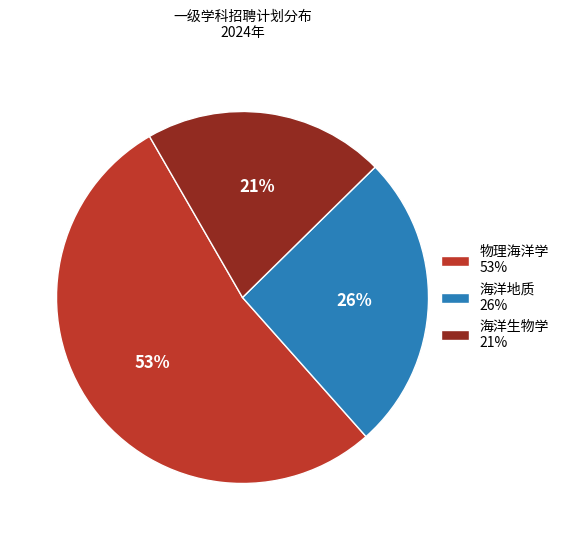

Is it true that 海洋地质 is 18% of the pie?

False